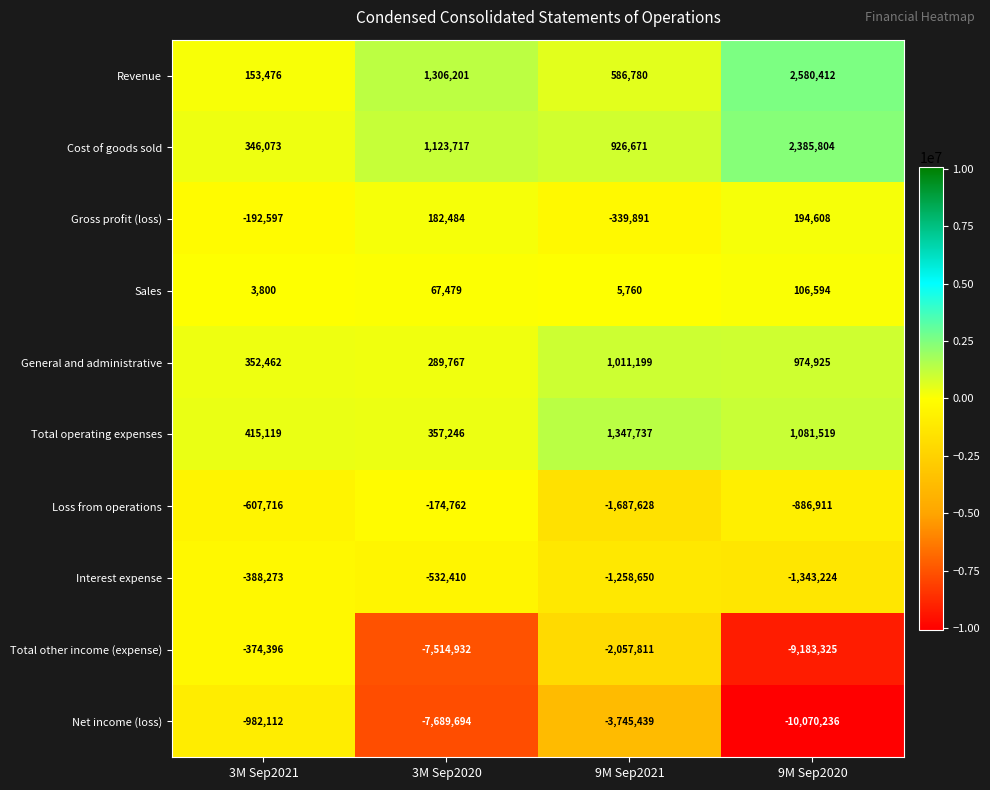

What is the minimum value shown in the chart?

-10070236